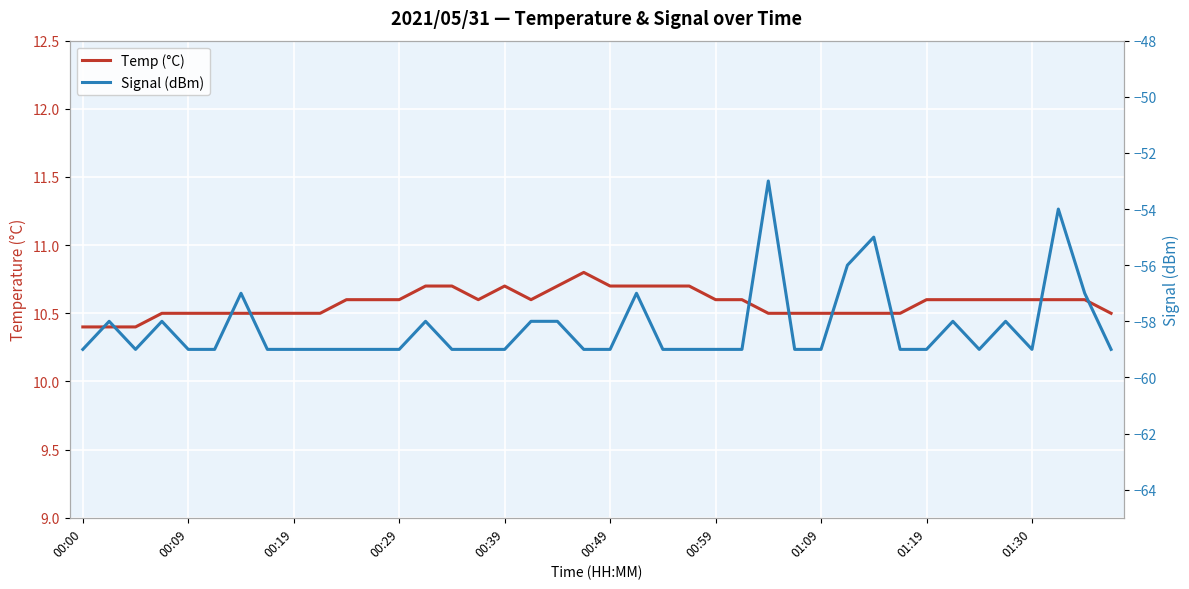

True or false: Temp (°C) has a value of 14.3 at 15.

False